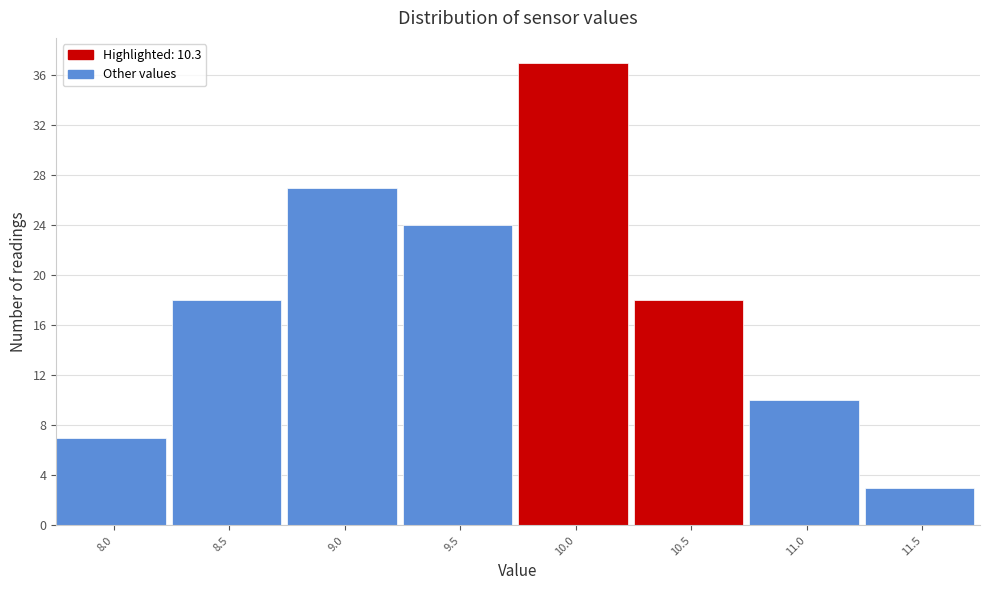

Reading right to left, list all the values displayed in this chart.

3	10	18	37	24	27	18	7